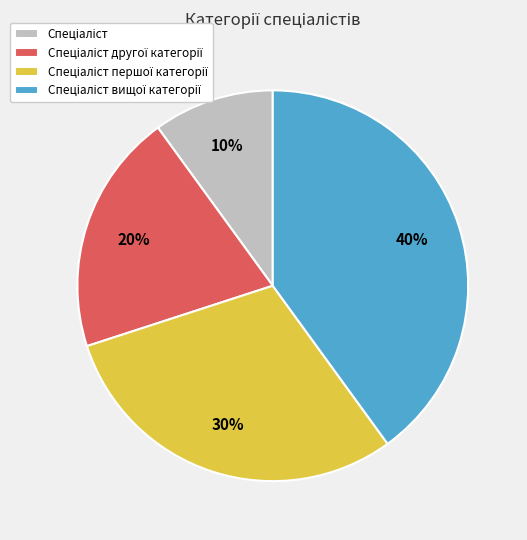

How many slices are in this pie chart?

4